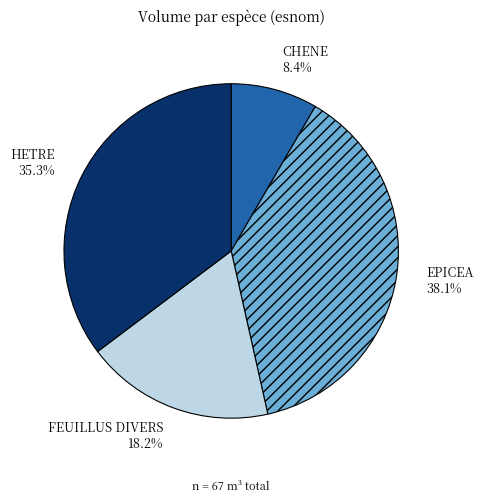

Combined, do FEUILLUS DIVERS and EPICEA account for over 50%?

Yes